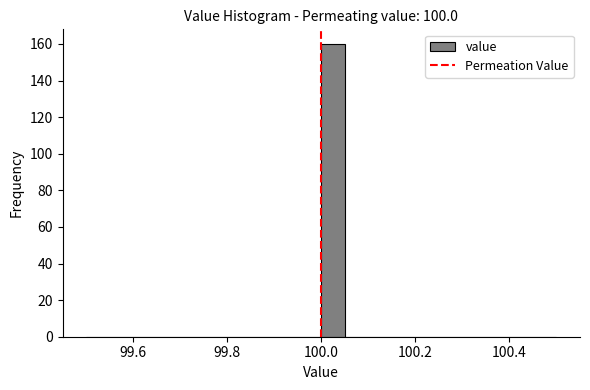

Read against the x-axis, roughly where is the centre of the tallest bar?

100.02